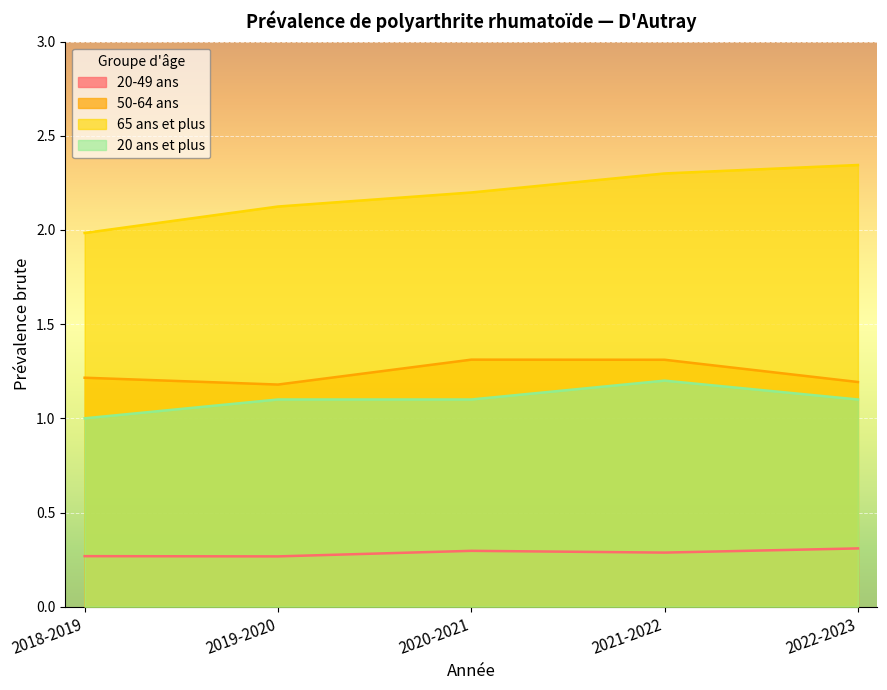

What is the label of the 2nd point from the right?

2021-2022